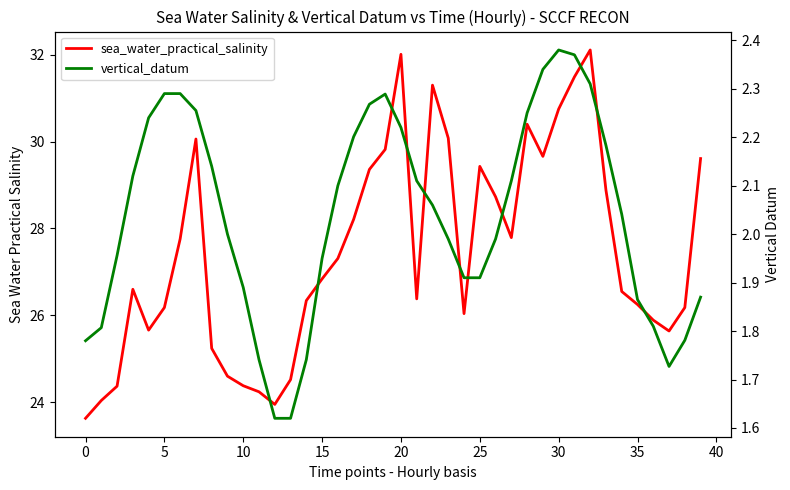

How many series are shown in this chart?

2